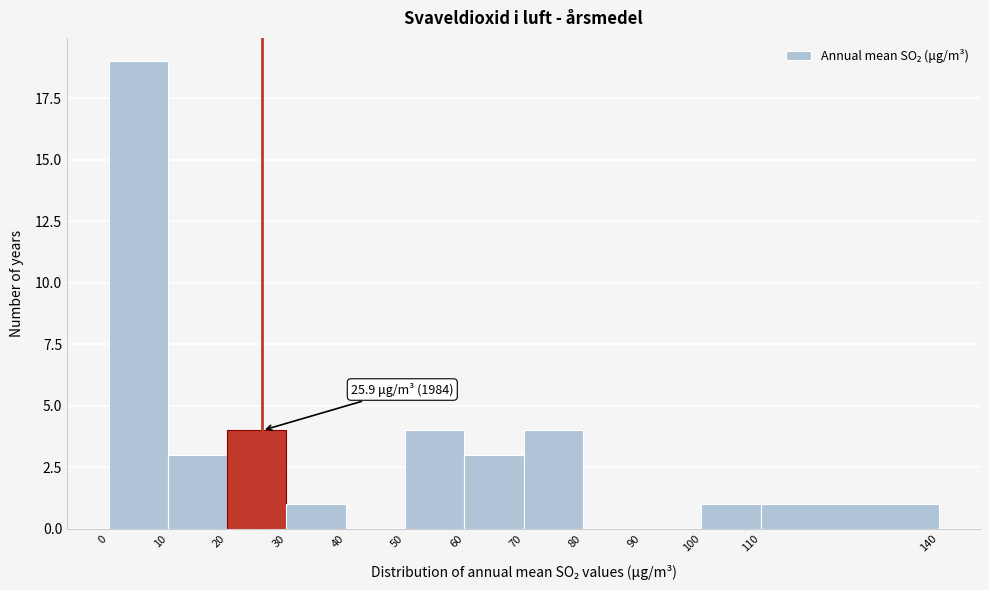

Which range on the x-axis has the tallest bar?

0 to 10